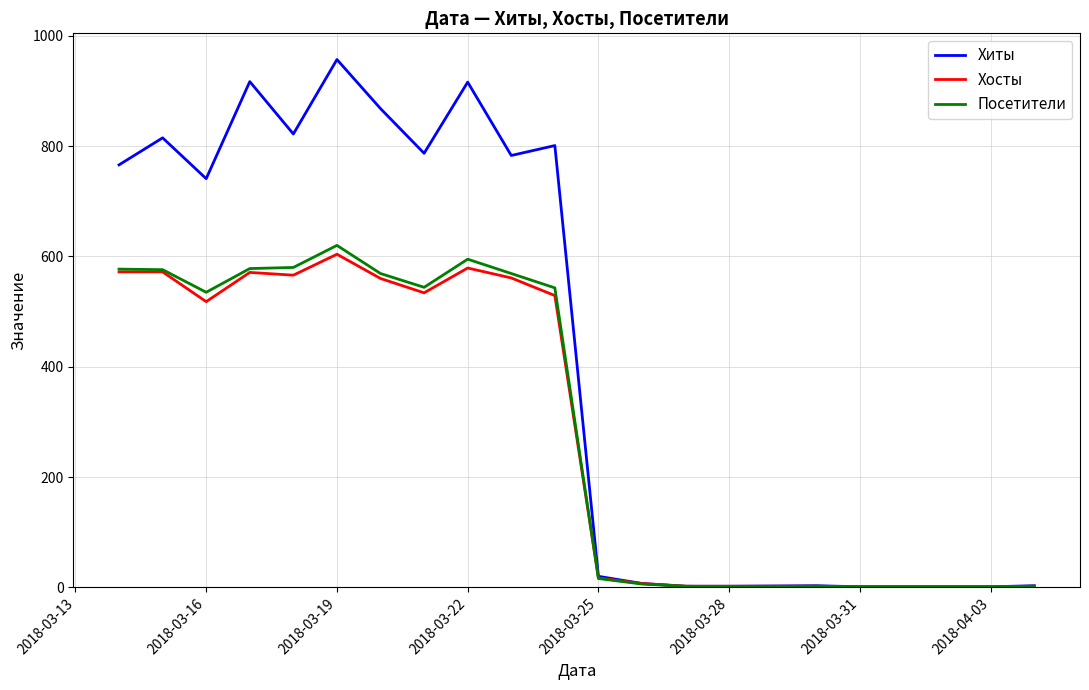

What is the difference between the second highest and minimum values in the Посетители series?

594